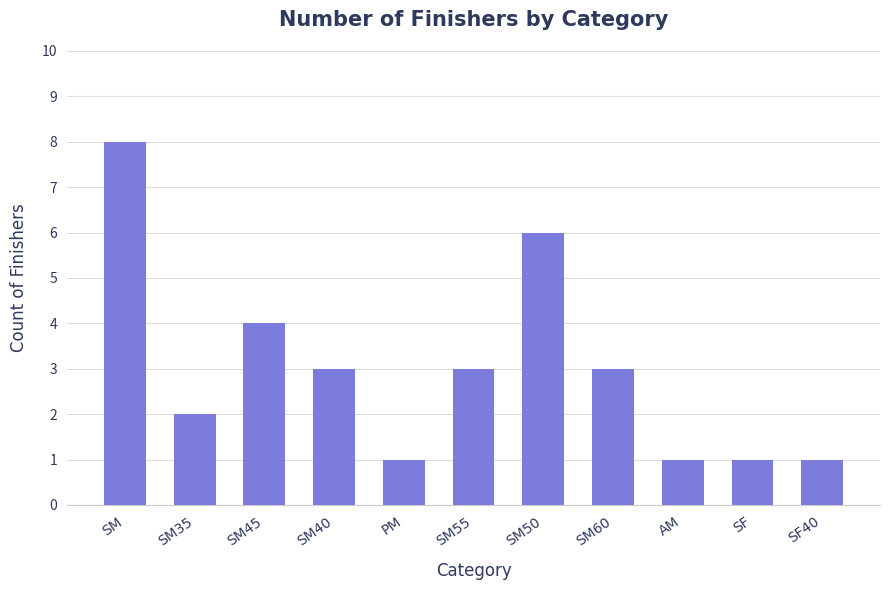

What is the greatest value displayed?

8